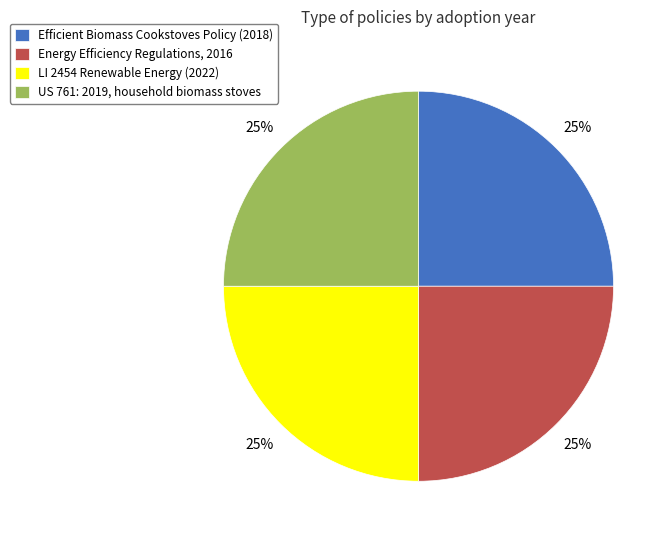

The Energy Efficiency Regulations, 2016 slice represents 25% of the pie. True or false?

True